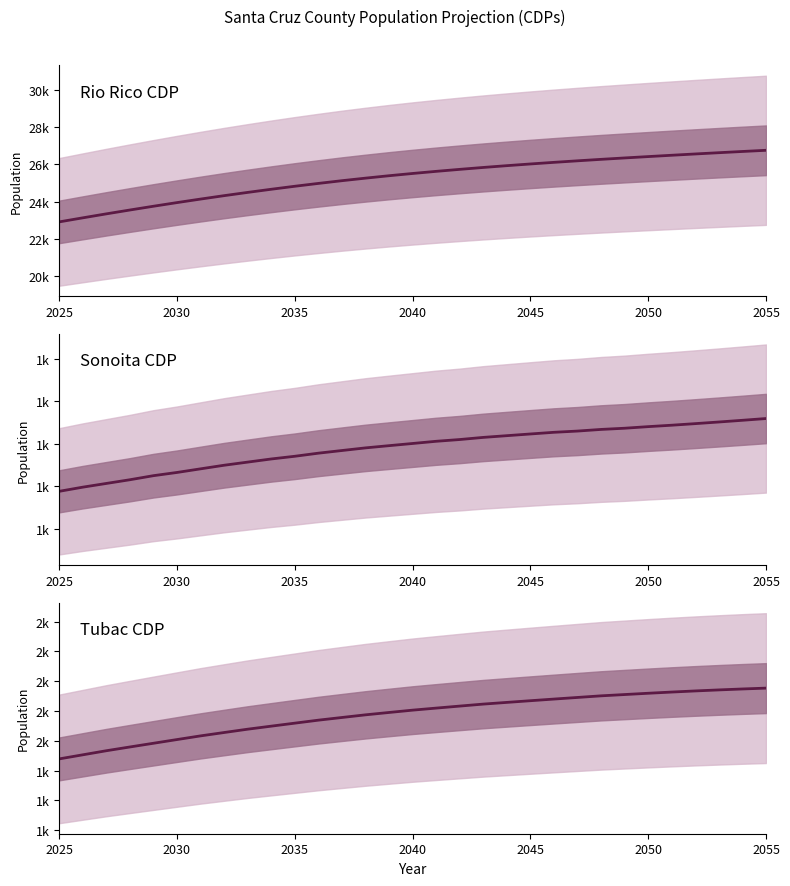

How many data points in Rio Rico CDP are above 25514?

16